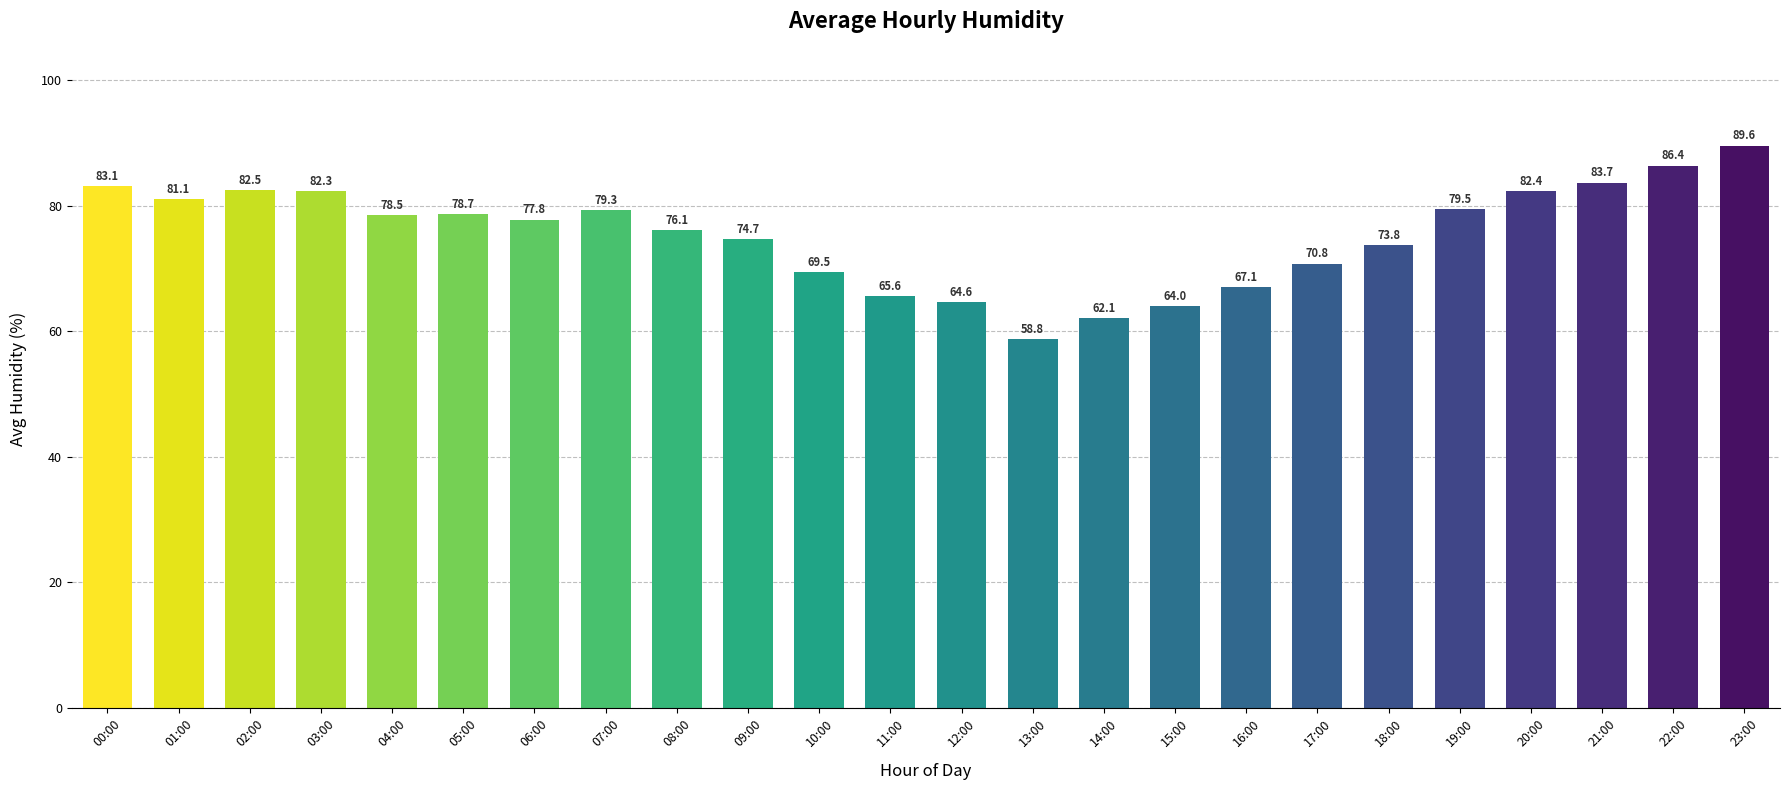

What is the maximum value shown in the chart?

89.6